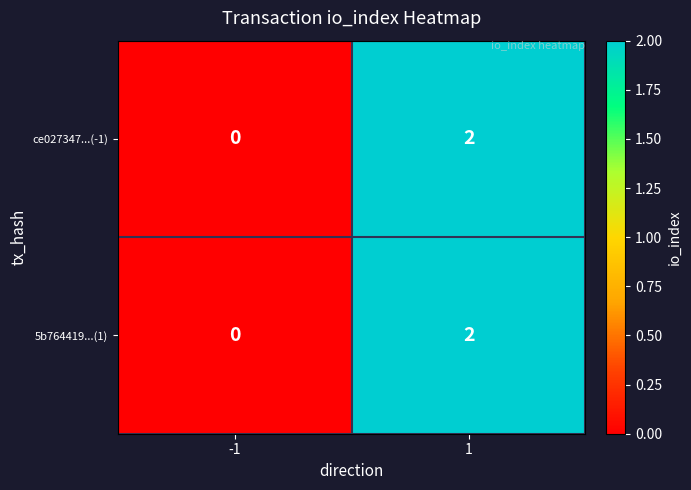

The ce027347...(-1) series shows 0 at -1. True or false?

True